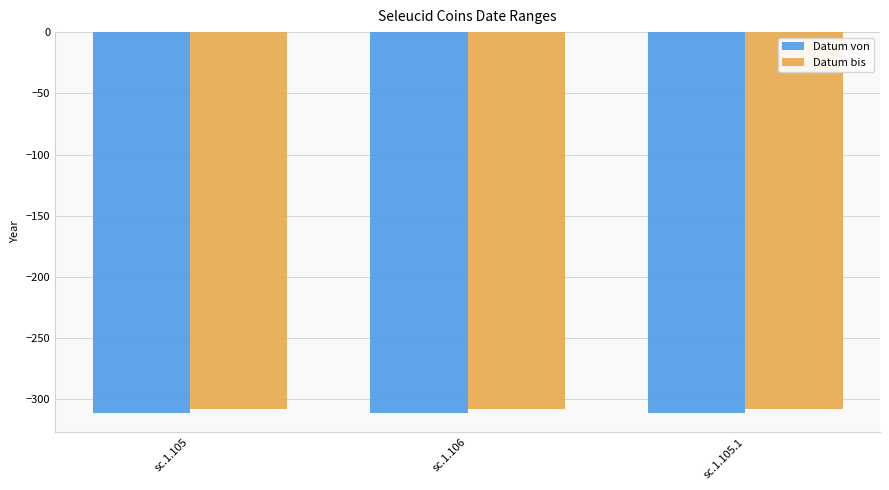

Reading left to right, transcribe all the data shown in this chart.

Datum von: sc.1.105=-311	sc.1.106=-311	sc.1.105.1=-311
Datum bis: sc.1.105=-308	sc.1.106=-308	sc.1.105.1=-308